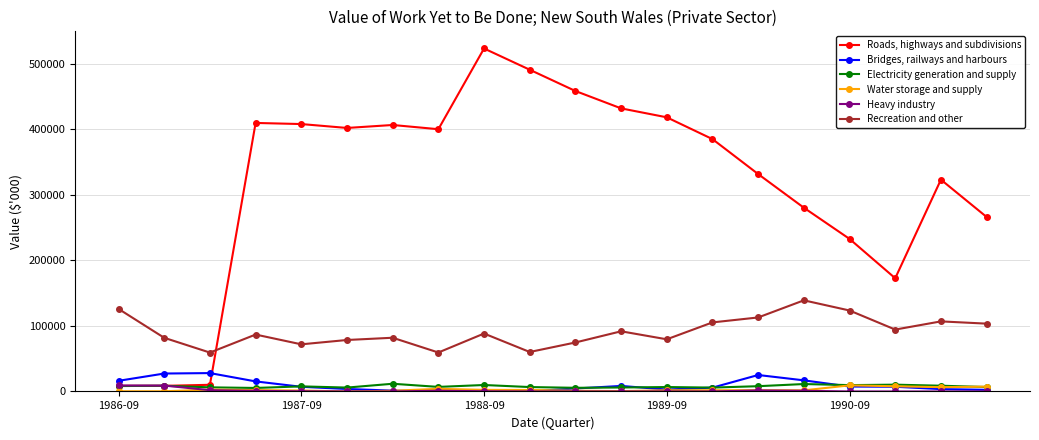

True or false: Recreation and other and Water storage and supply intersect in this chart.

False